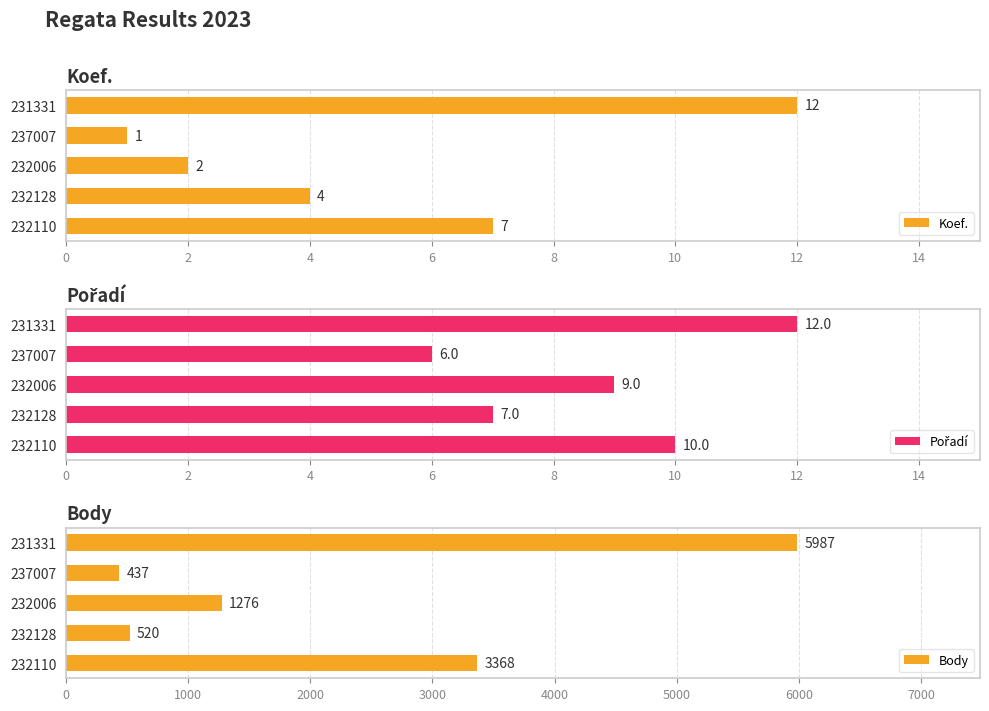

What is the value of the Body bar at the 5th from the left?

3368